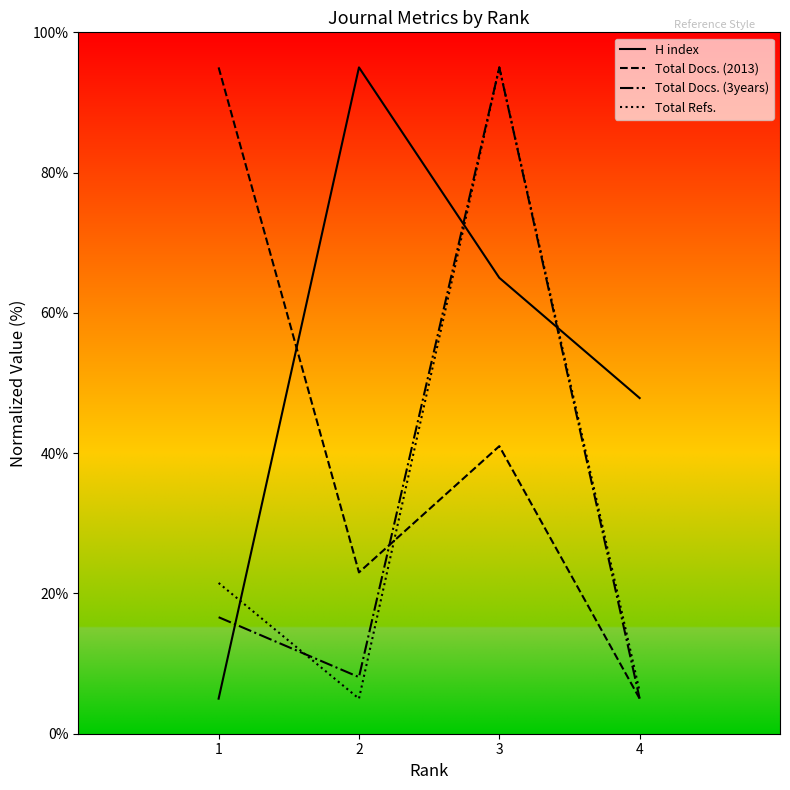

Reading left to right, what are all the values shown in this chart?

H index: 5.0	95.0	65.0	47.9
Total Docs. (2013): 95.0	23.0	41.0	5.0
Total Docs. (3years): 16.6	8.1	95.0	5.0
Total Refs.: 21.5	5.0	95.0	6.0